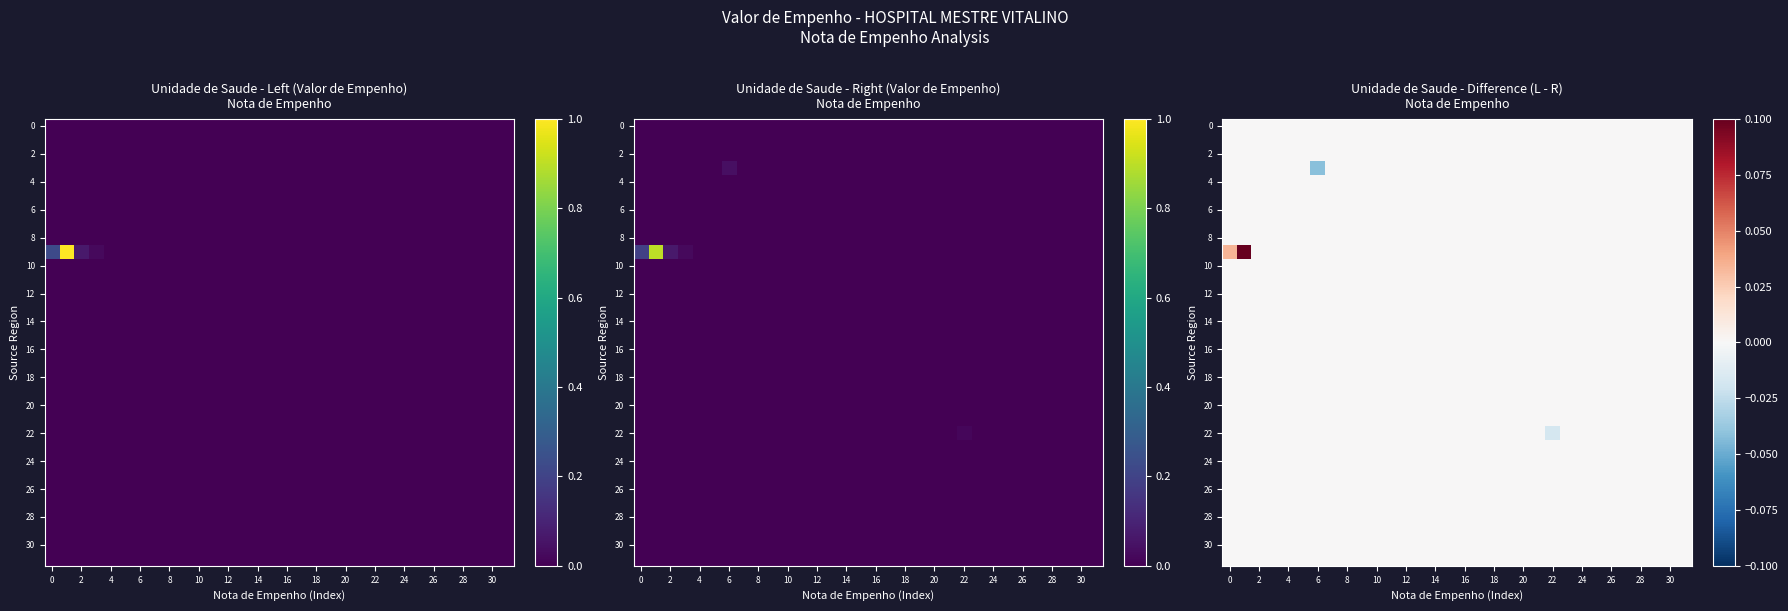

At how many categories does at least one series exceed 0?

2